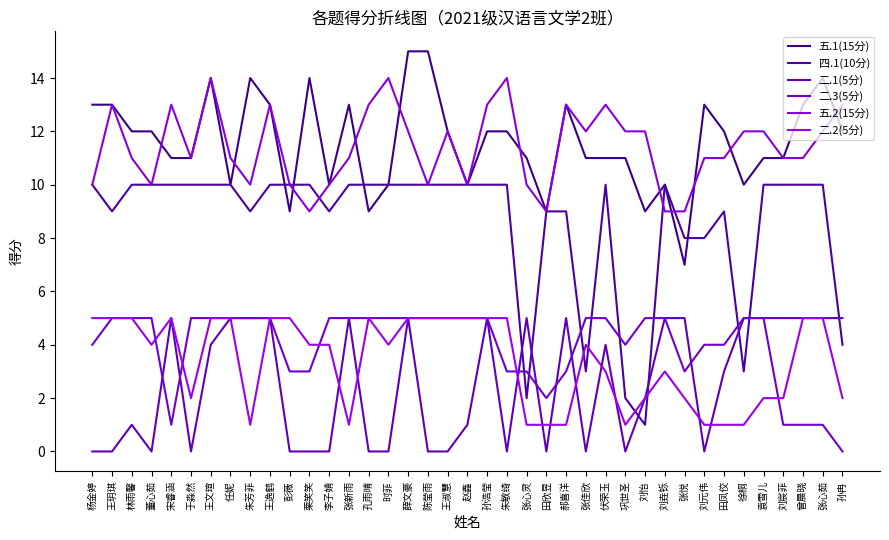

Which series has the largest total across all categories?

五.1(15分)